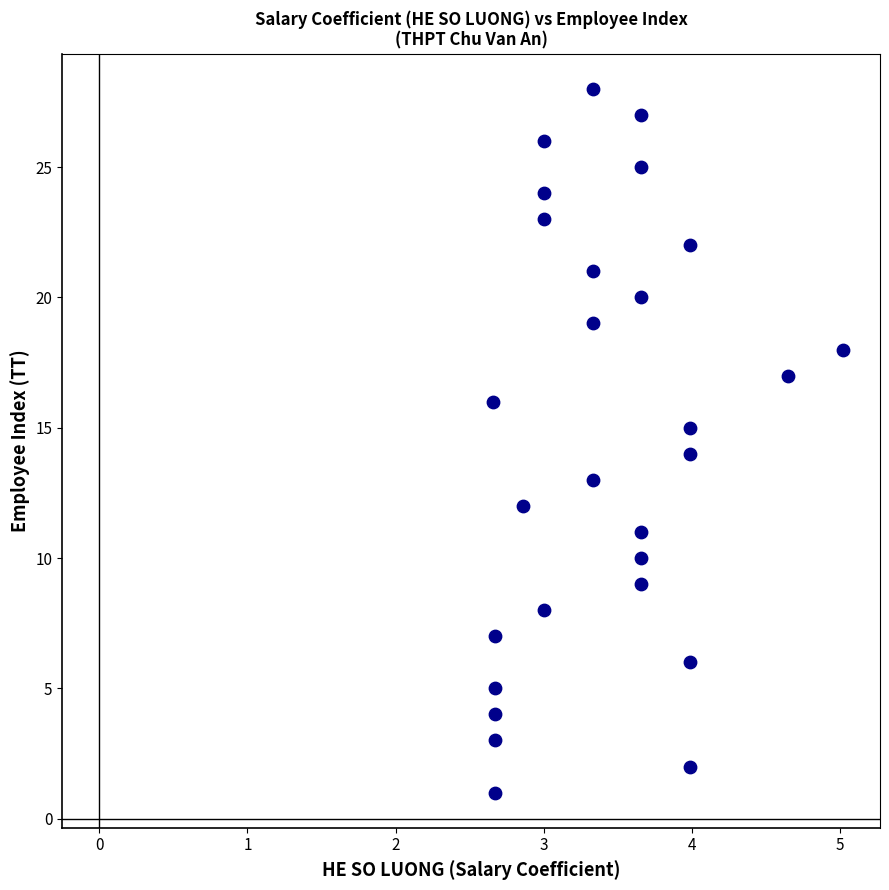

What is the range of Y values (max minus min)?

27